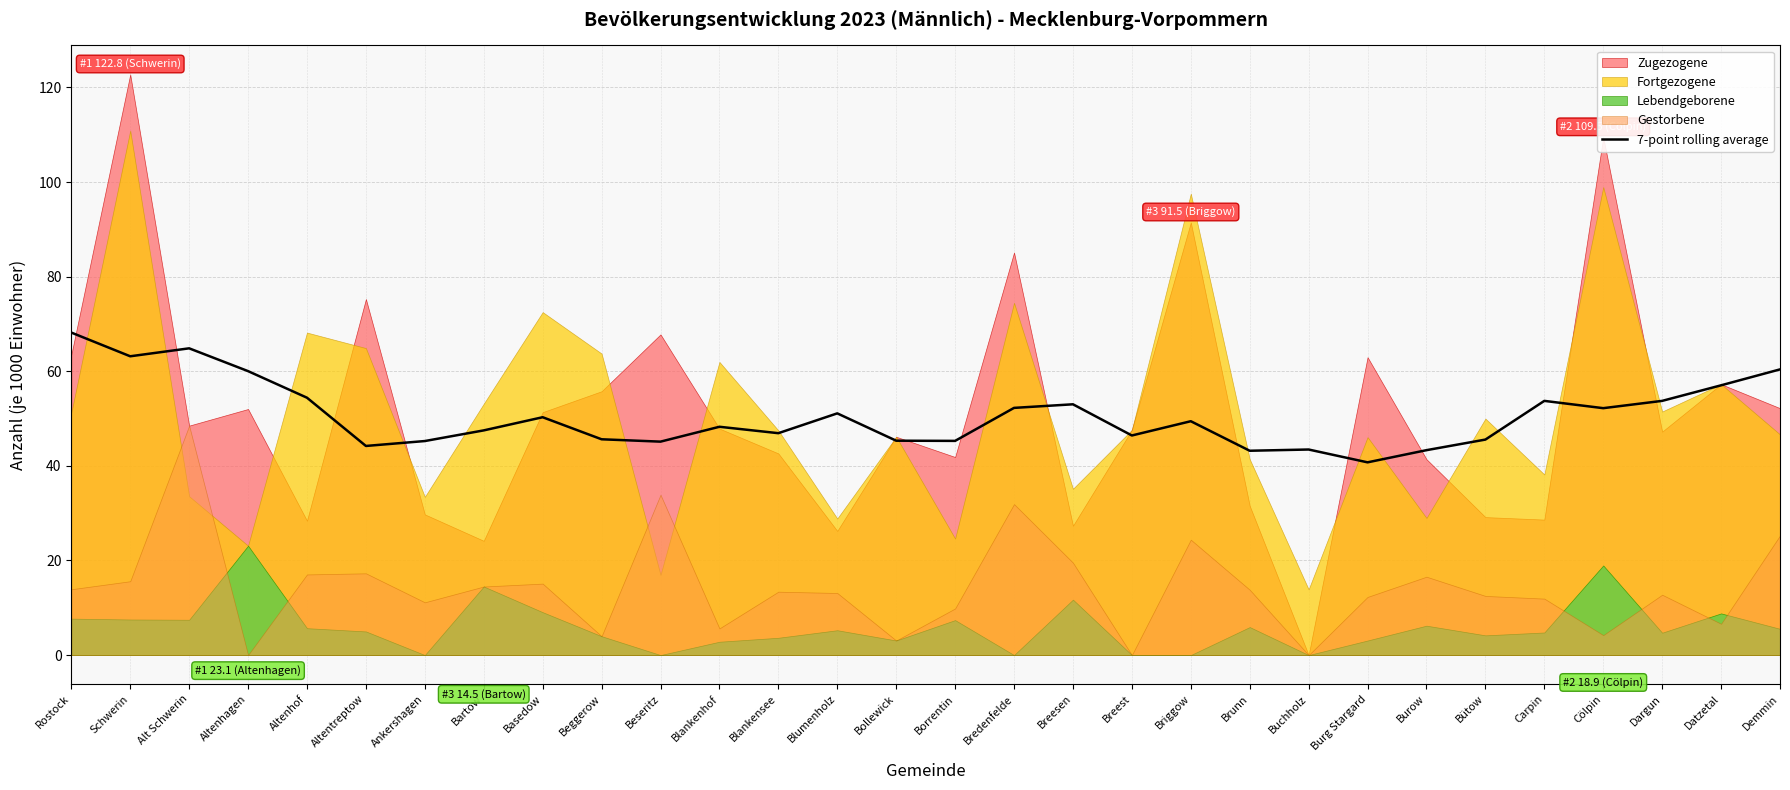

How many values are below 49?

15